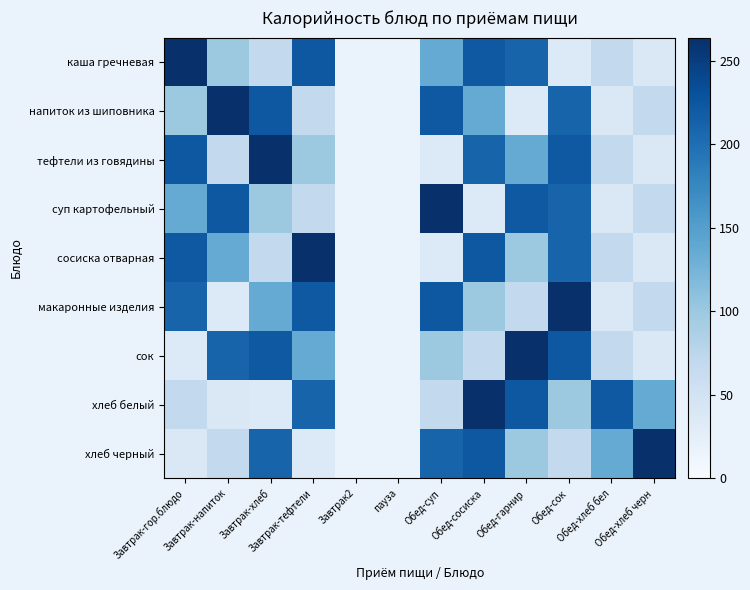

True or false: суп картофельный has a value of 69.0 at Завтрак-тефтели.

True